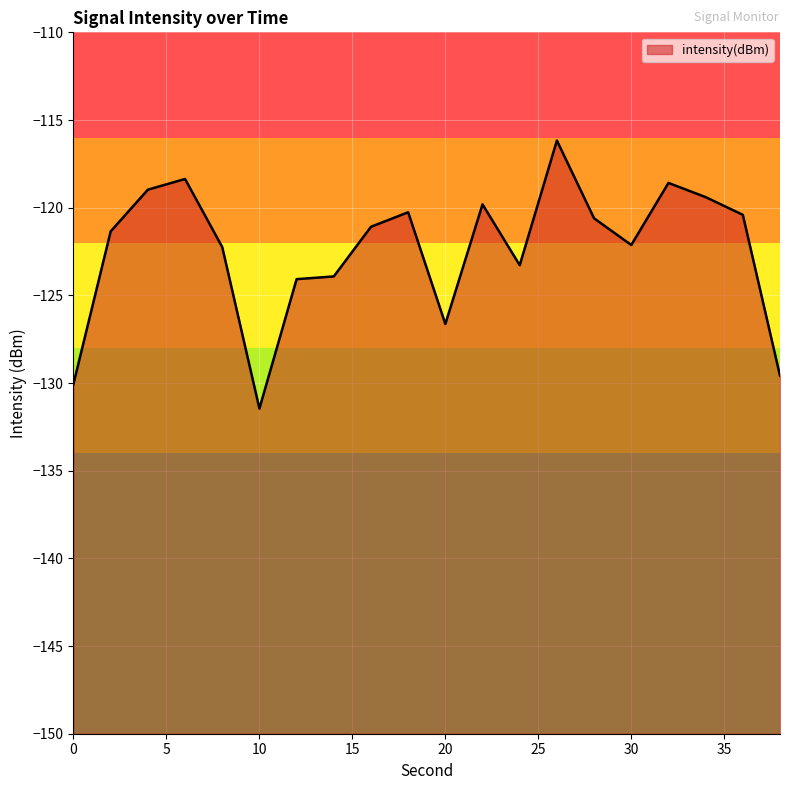

How many values exceed -121?

9